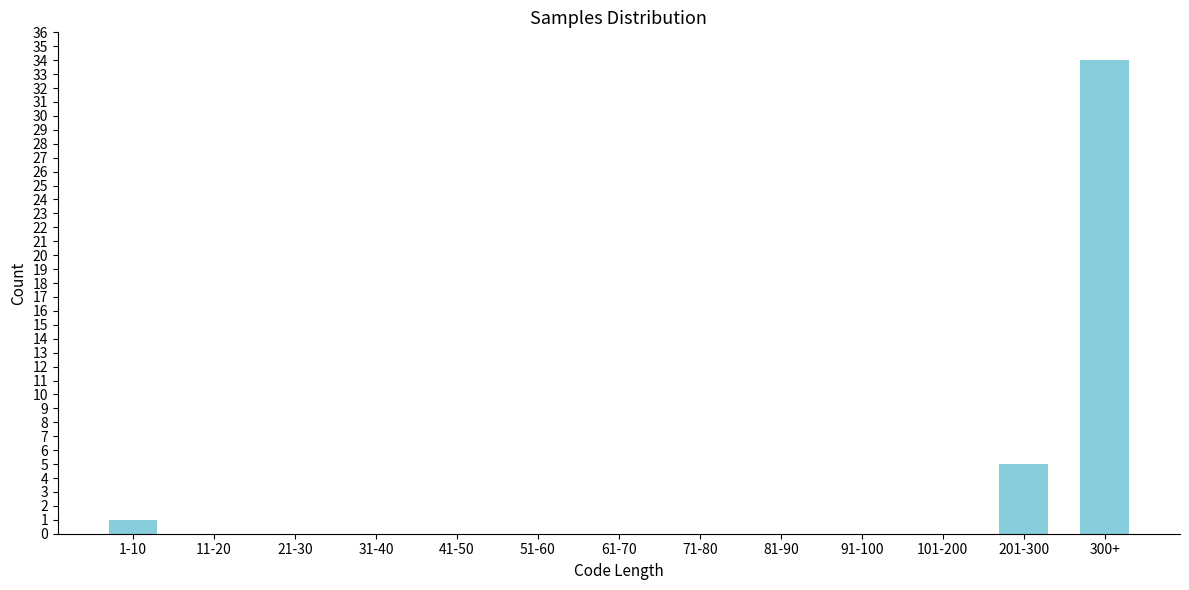

Reading left to right, extract all data points from this chart.

1-10=1	11-20=0	21-30=0	31-40=0	41-50=0	51-60=0	61-70=0	71-80=0	81-90=0	91-100=0	101-200=0	201-300=5	300+=34